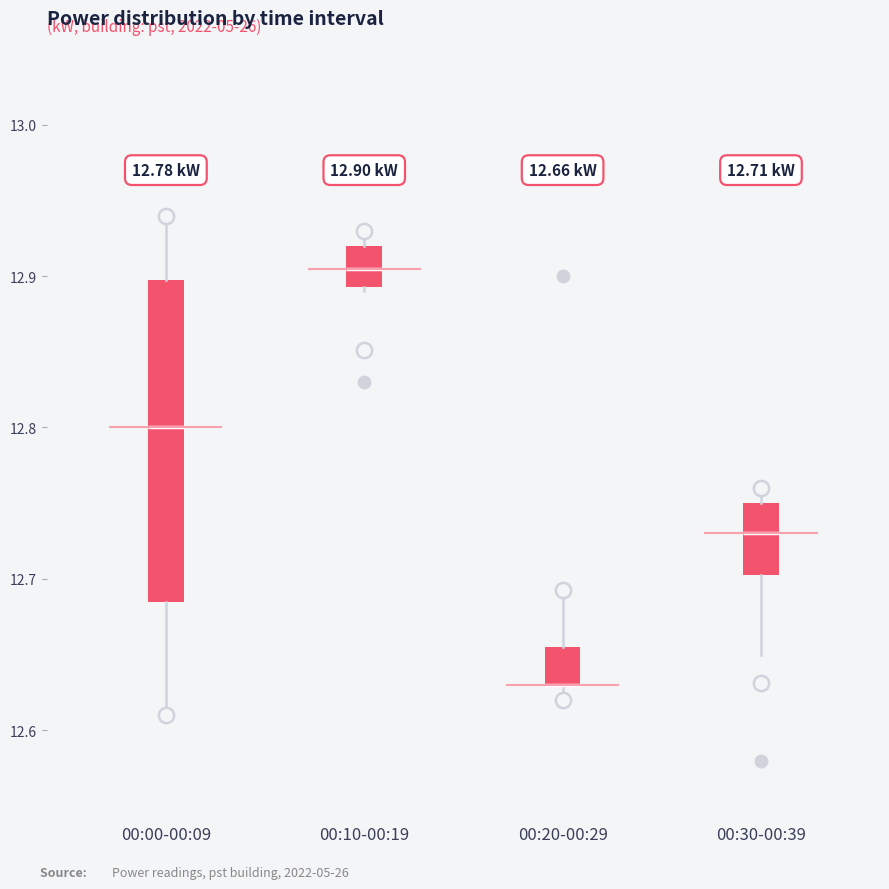

Which box is the tallest, from its lower edge to its upper edge?

00:00-00:09